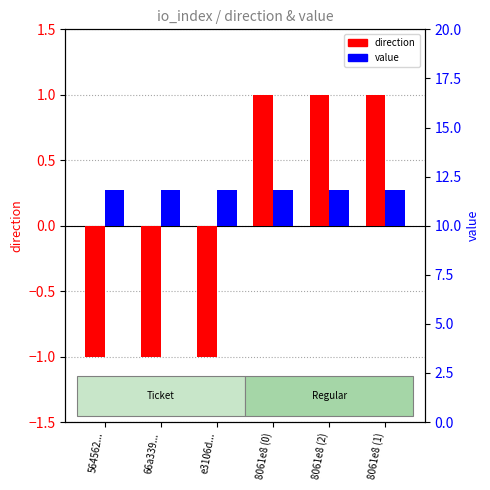

Is the value of value (mapped) at 8061e8 (1) greater than the value of direction at 8061e8 (0)?

No